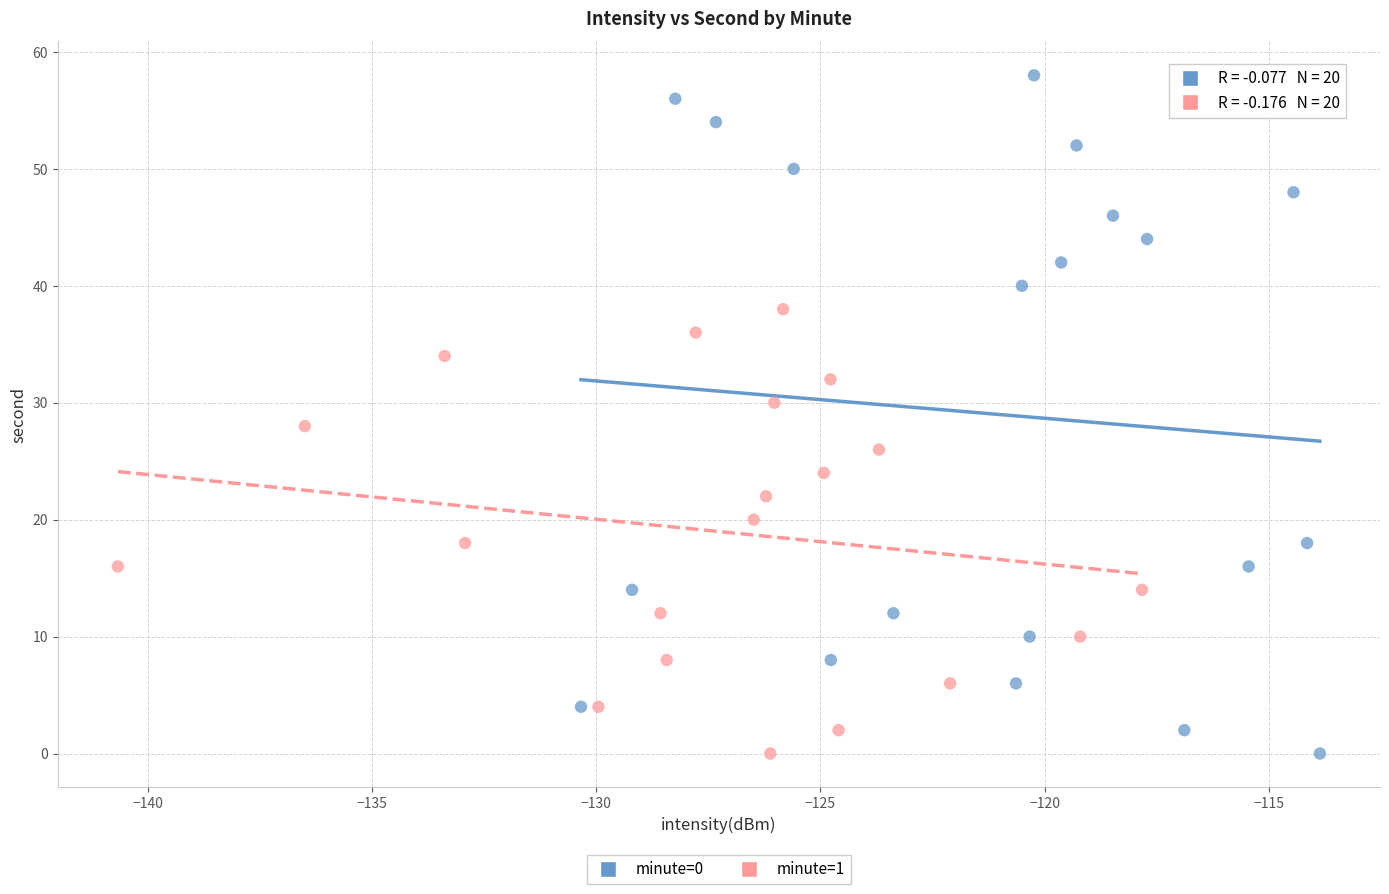

Which series contains the highest Y value?

minute=0